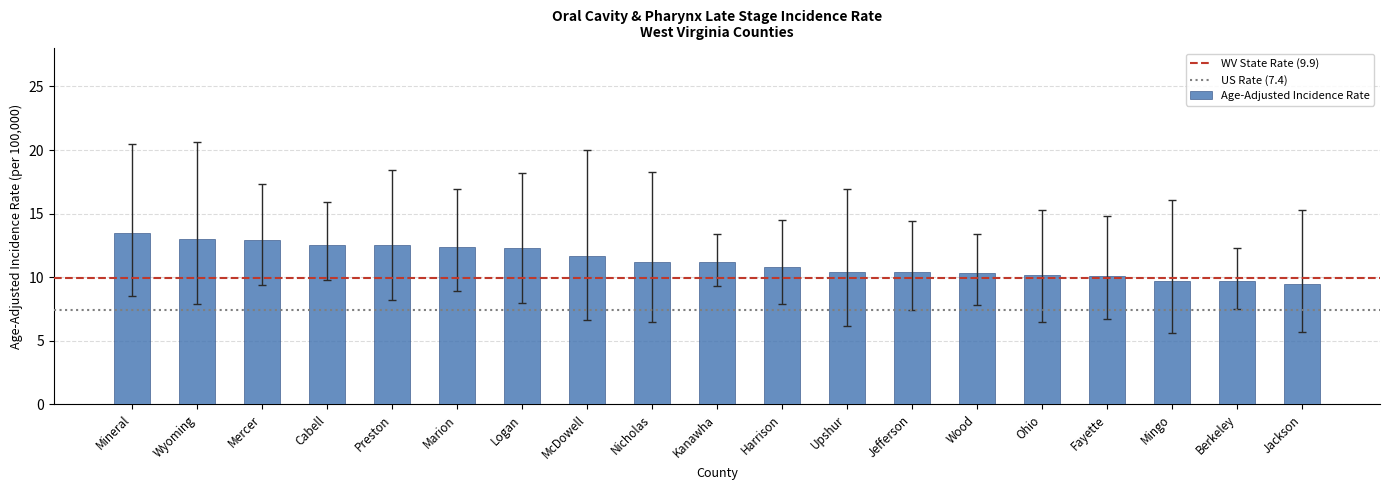

What is the label of the 9th bar from the right?

Harrison